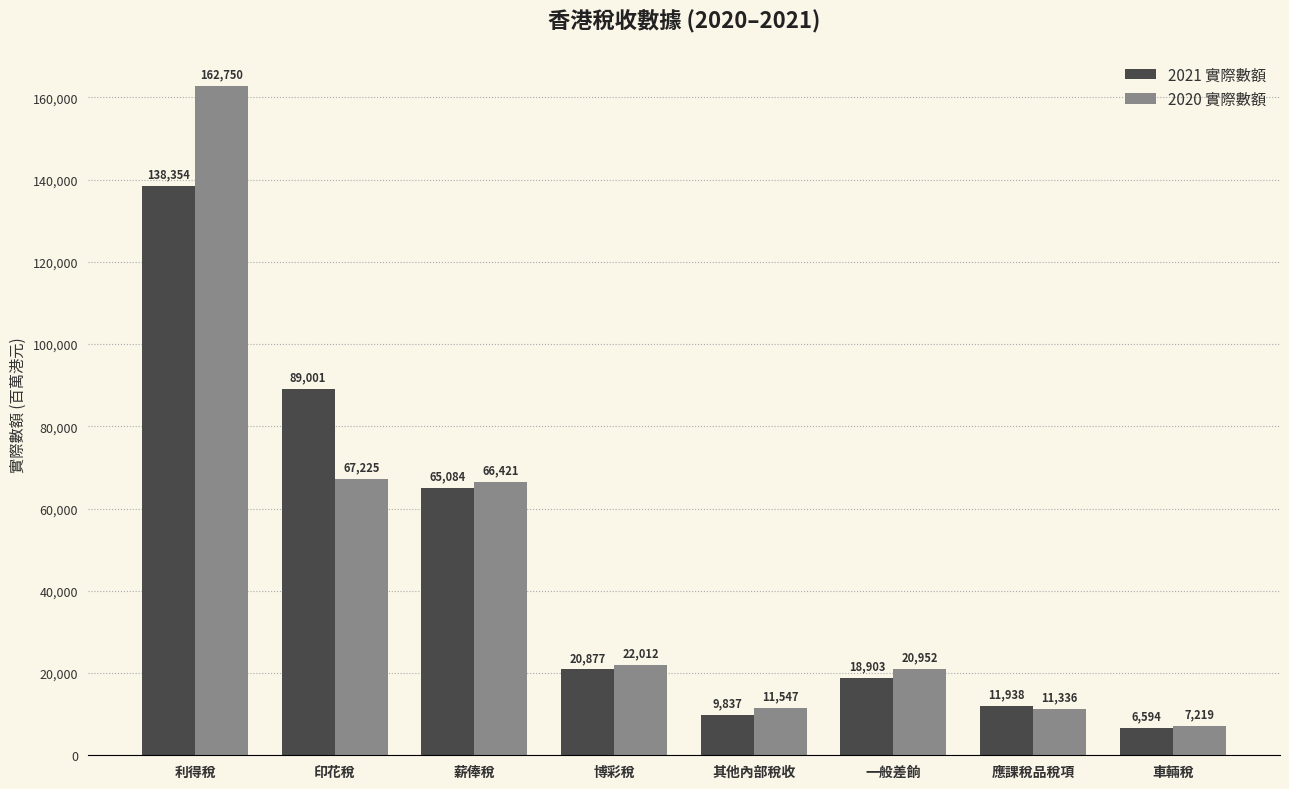

Reading left to right, list all the values displayed in this chart.

2021 實際數額: 138354	89001	65084	20877	9837	18903	11938	6594
2020 實際數額: 162750	67225	66421	22012	11547	20952	11336	7219